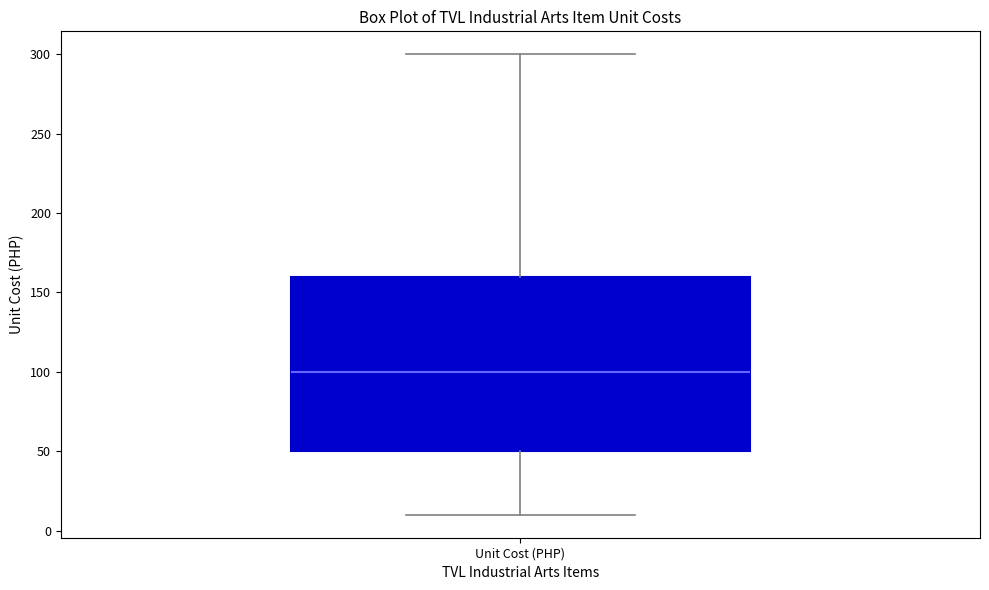

Where does the median line of the box for Unit Cost (PHP) sit on the y-axis? The values are not printed on the chart, so give them approximately, as read against the axis.

100